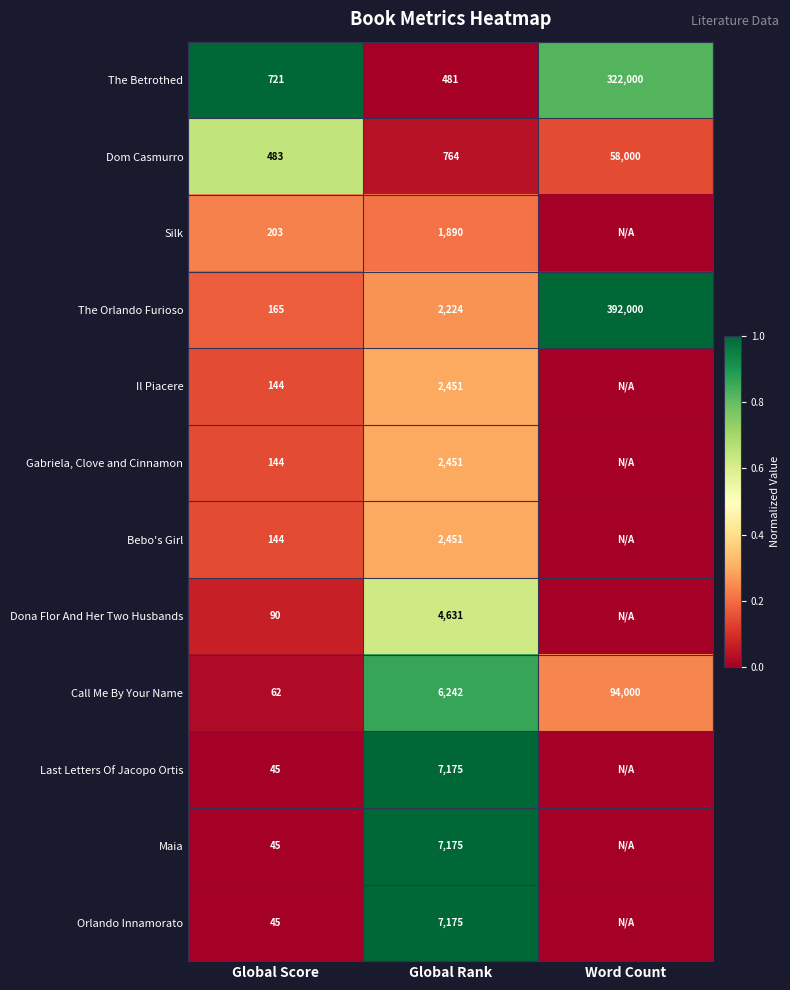

Is it true that The Orlando Furioso equals 2224 at Global Rank?

True